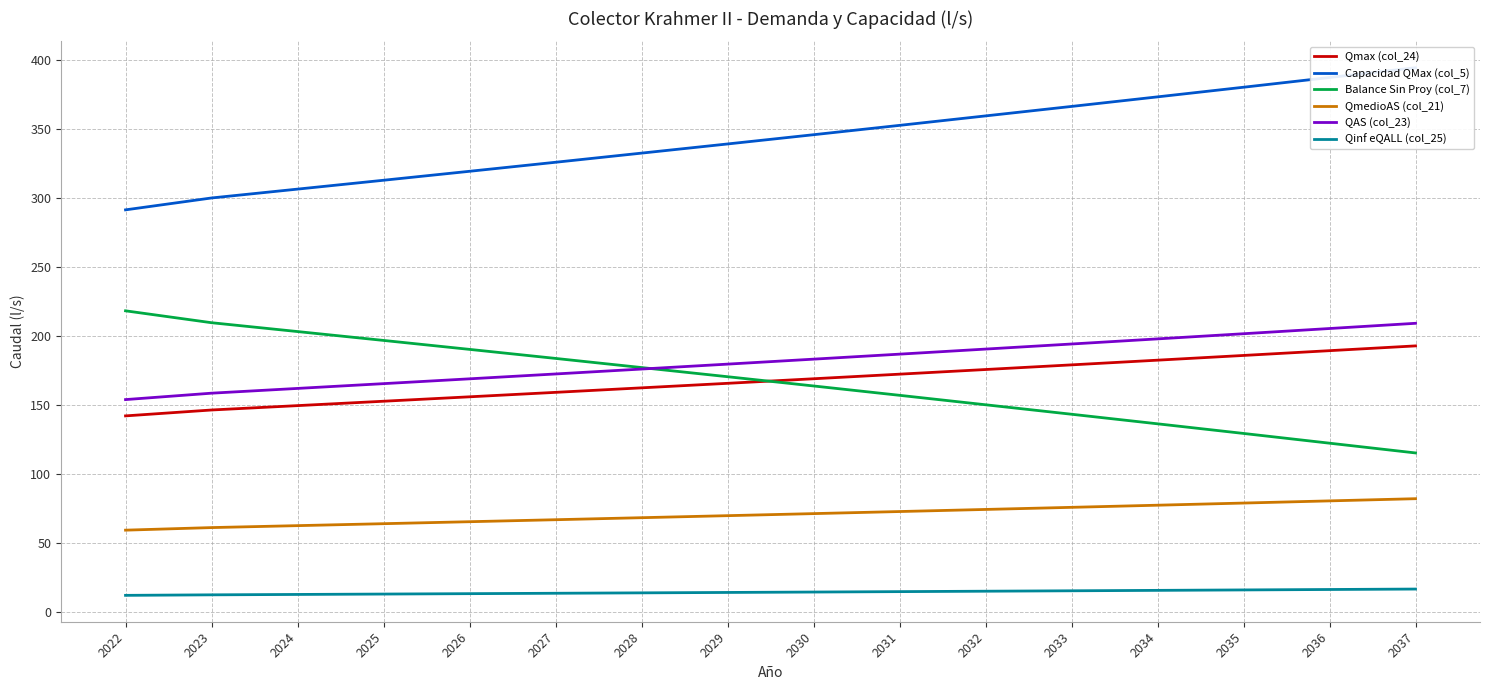

Does the chart display data point markers on the line(s)?

No